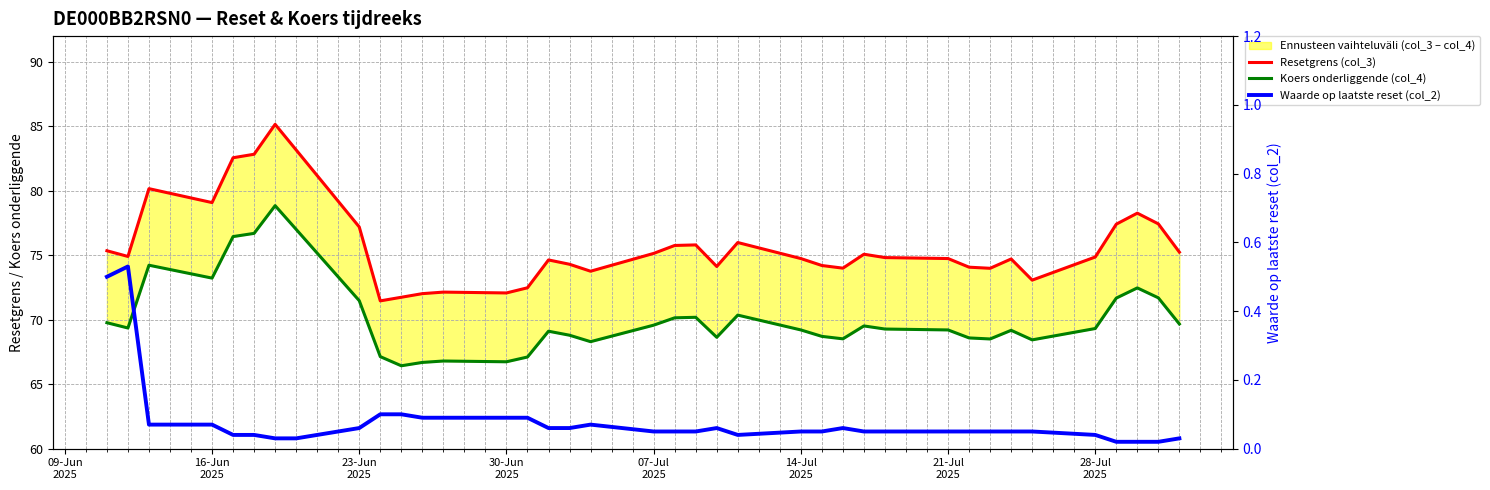

How many lines are shown in the chart?

3